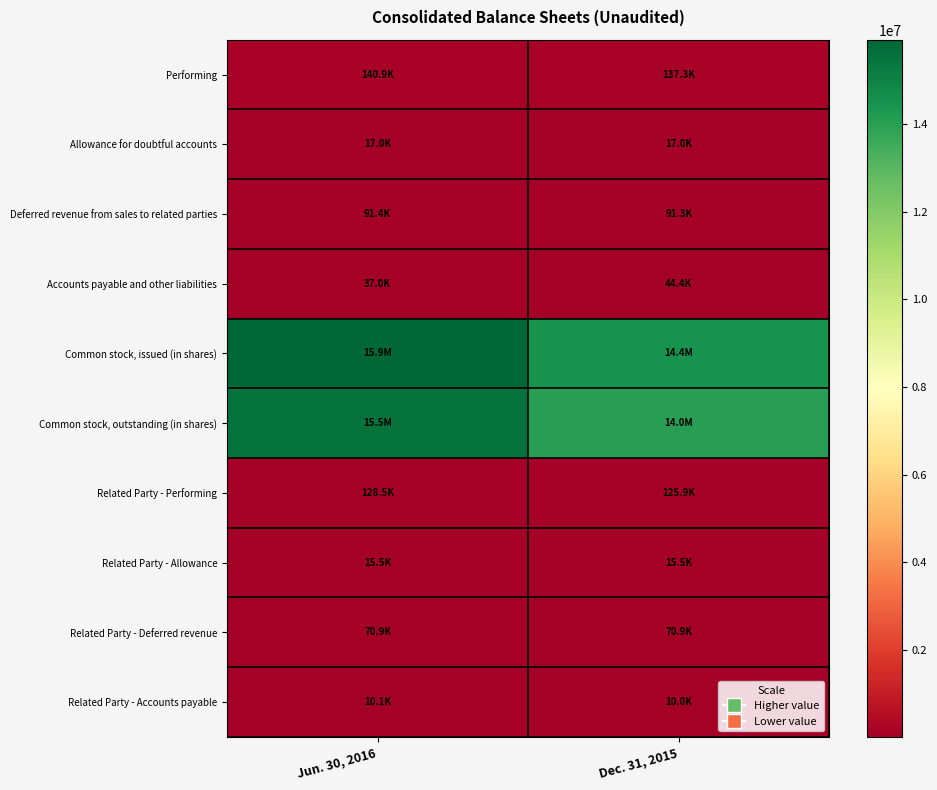

List the series in order of their peak value, highest first.

Common stock, issued (in shares), Common stock, outstanding (in shares), Performing, Related Party - Performing, Deferred revenue from sales to related parties, Related Party - Deferred revenue, Accounts payable and other liabilities, Allowance for doubtful accounts, Related Party - Allowance, Related Party - Accounts payable